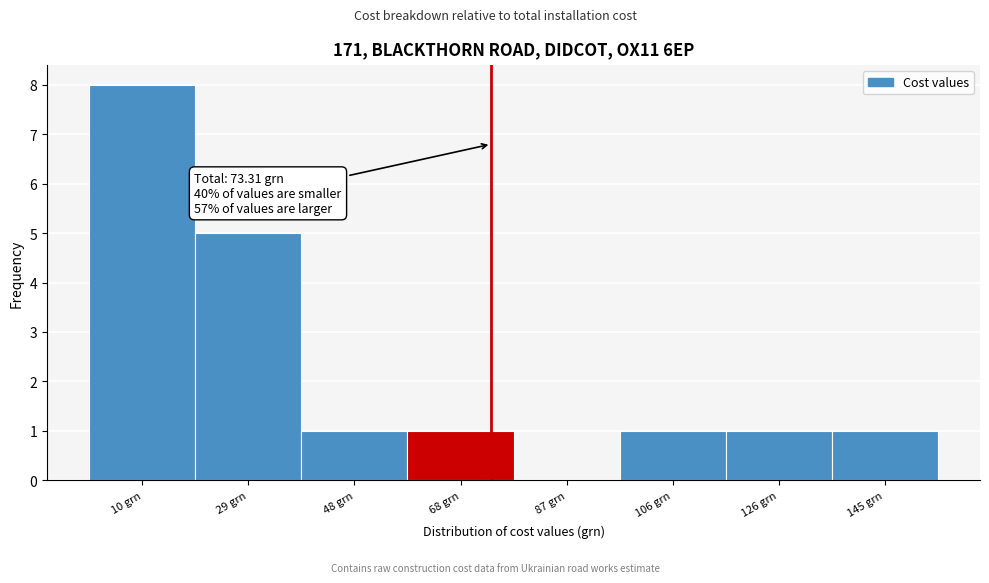

Over which range of the x-axis is the bar tallest?

0 to 20